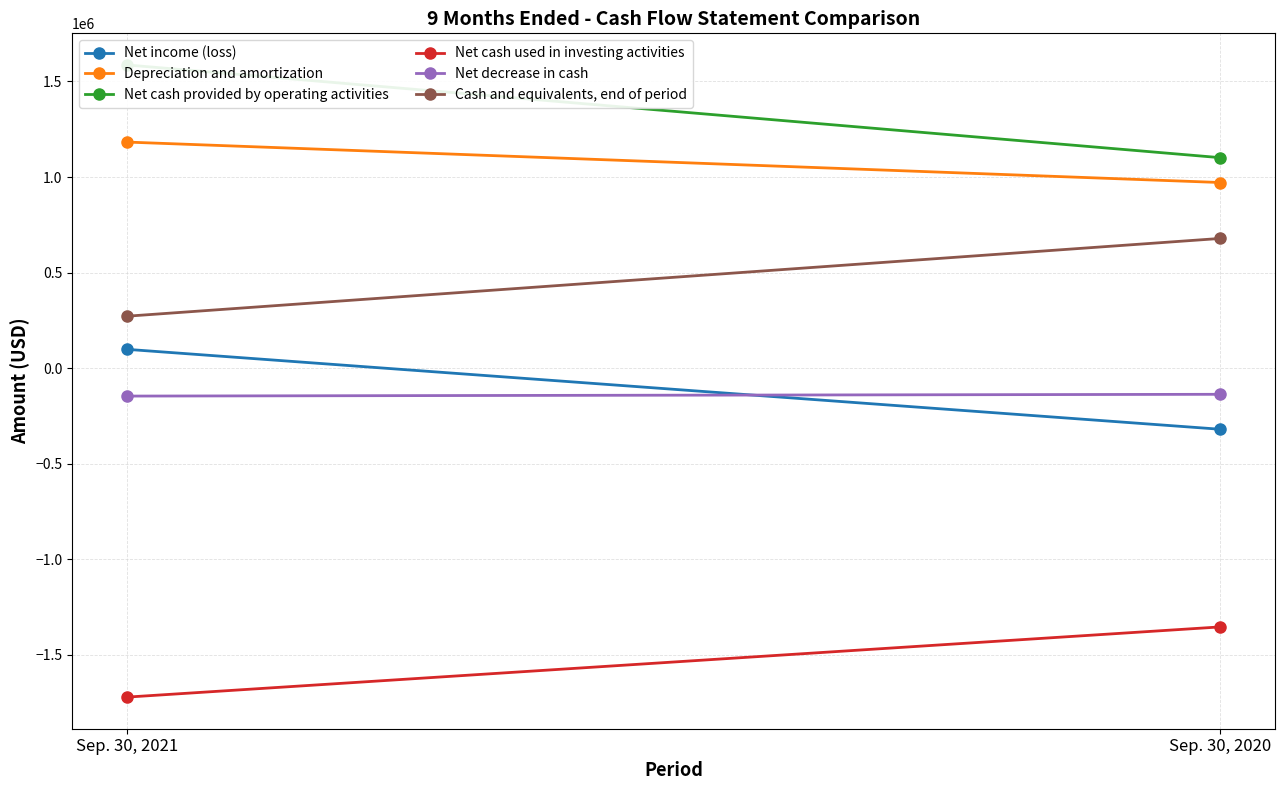

Is it true that Net income (loss) equals 169826 at Sep. 30, 2021?

False